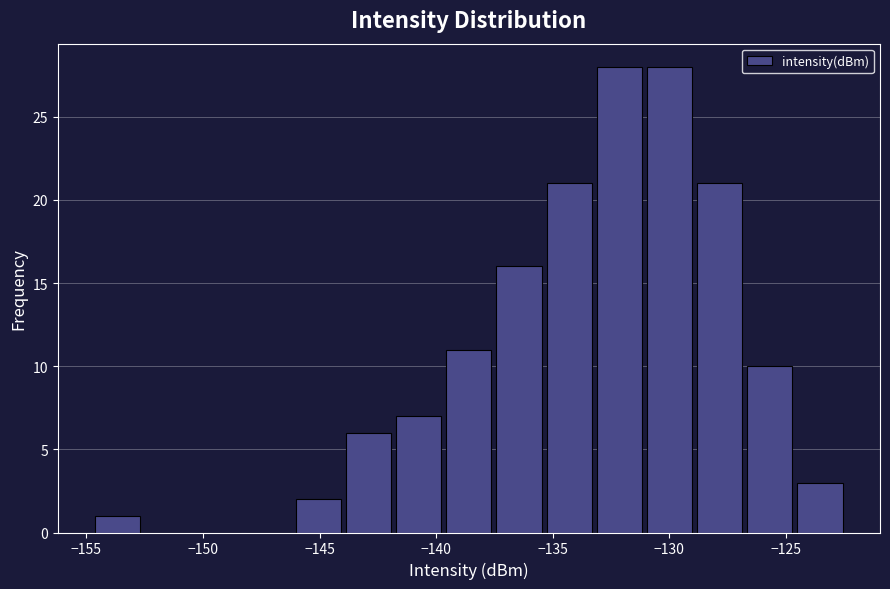

Reading left to right, transcribe this chart: for each bar, give the range it covers on the x-axis and its height. Neither the bar edges nor the heights are printed on the chart, so give them approximately, as read against the axes.

-154.5 to -152.5: 1
-152.5 to -150.5: 0
-150.5 to -148.5: 0
-148.5 to -146.0: 0
-146.0 to -144.0: 2
-144.0 to -142.0: 6
-142.0 to -139.5: 7
-139.5 to -137.5: 11
-137.5 to -135.5: 16
-135.5 to -133.0: 21
-133.0 to -131.0: 28
-131.0 to -129.0: 28
-129.0 to -127.0: 21
-127.0 to -124.5: 10
-124.5 to -122.5: 3